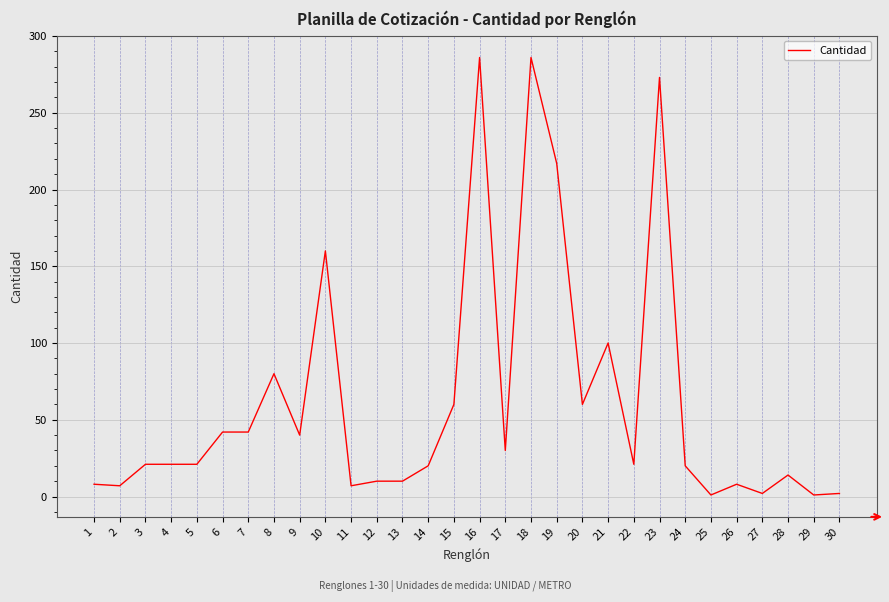

What is the difference between the maximum and minimum values?

285